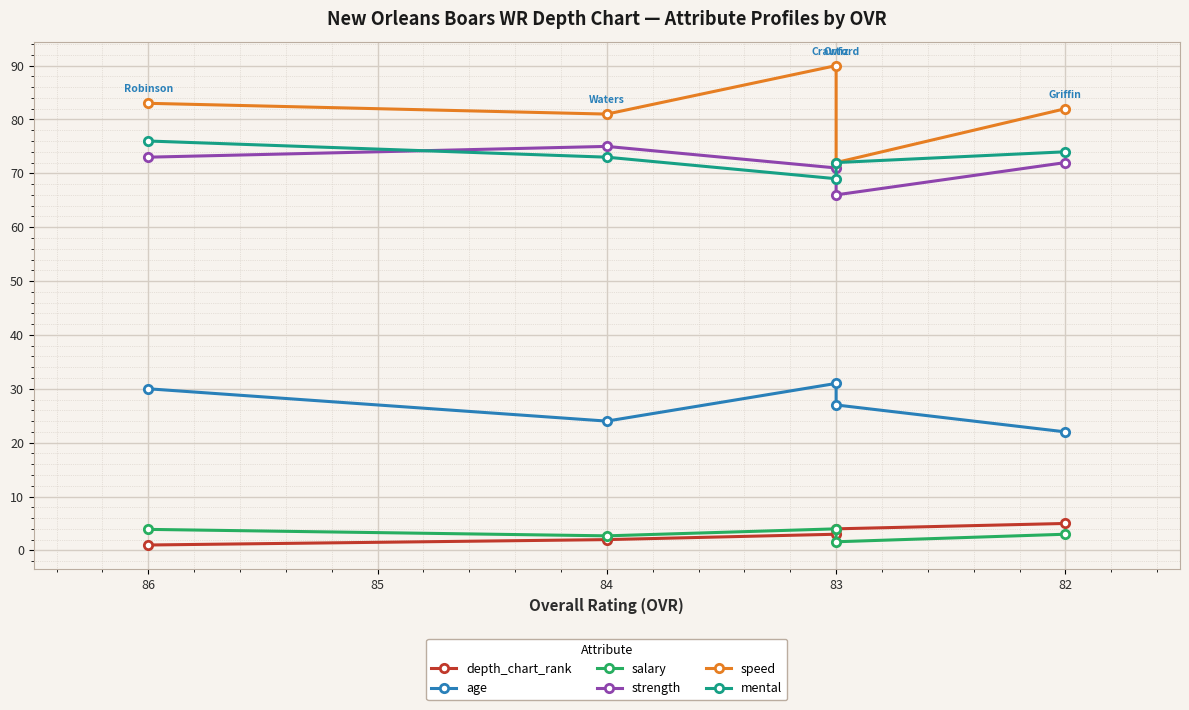

At how many categories does at least one series exceed 84?

1